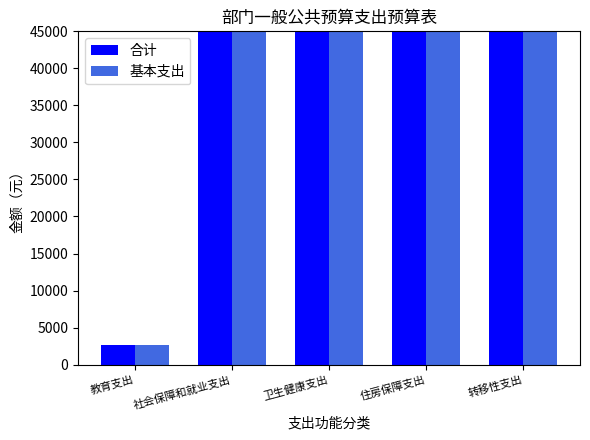

What is the smallest value displayed?

2700.0